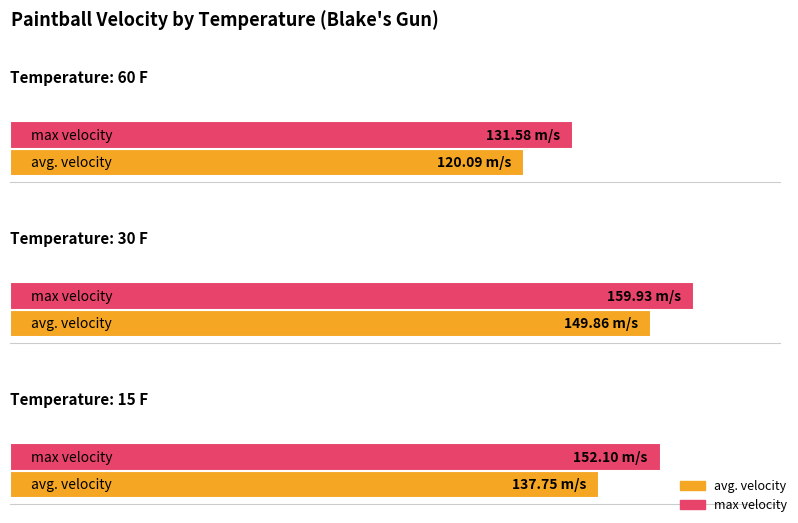

Reading right to left, what are all the values shown in this chart?

avg. velocity: 137.8	149.9	120.1
max velocity: 152.1	159.9	131.6